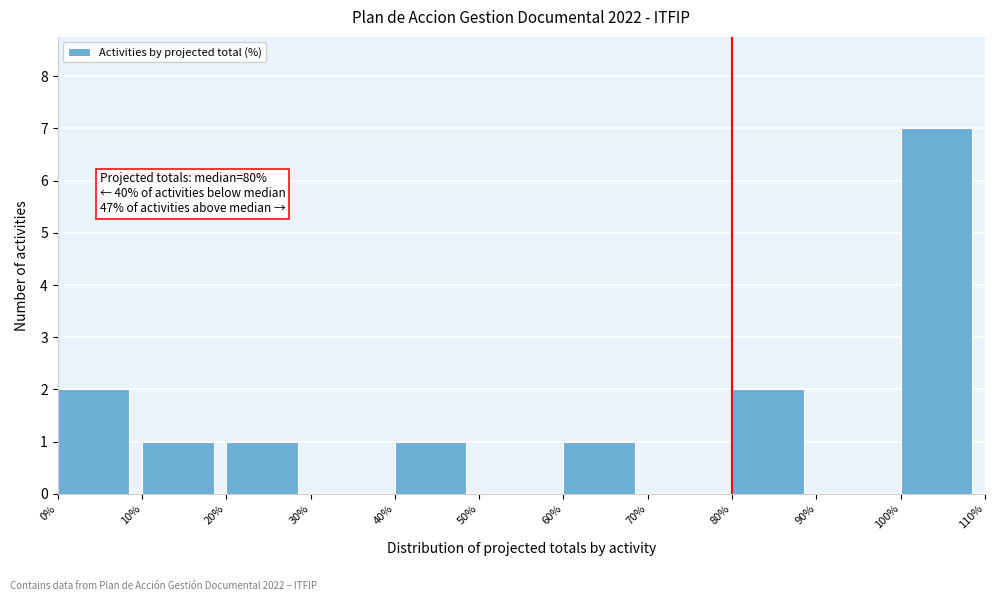

Which range on the x-axis has the tallest bar?

100% to 110%